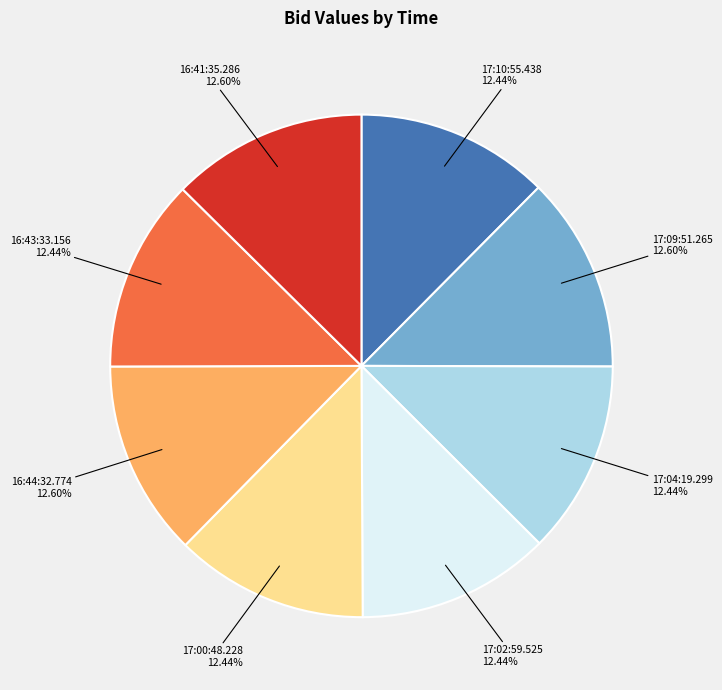

Is there any slice that represents more than half of the pie?

No